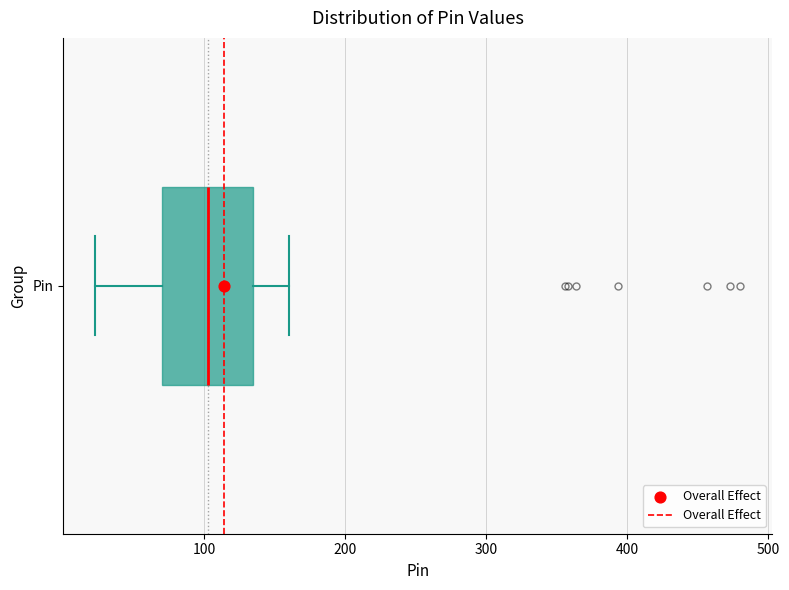

Read this box plot against the x-axis: the position of the median line, the range covered by the box, and the ends of both whiskers. The values are not printed on the chart, so give them approximately, as read against the axis.

median 100, box 70 to 130, whiskers 20 to 160